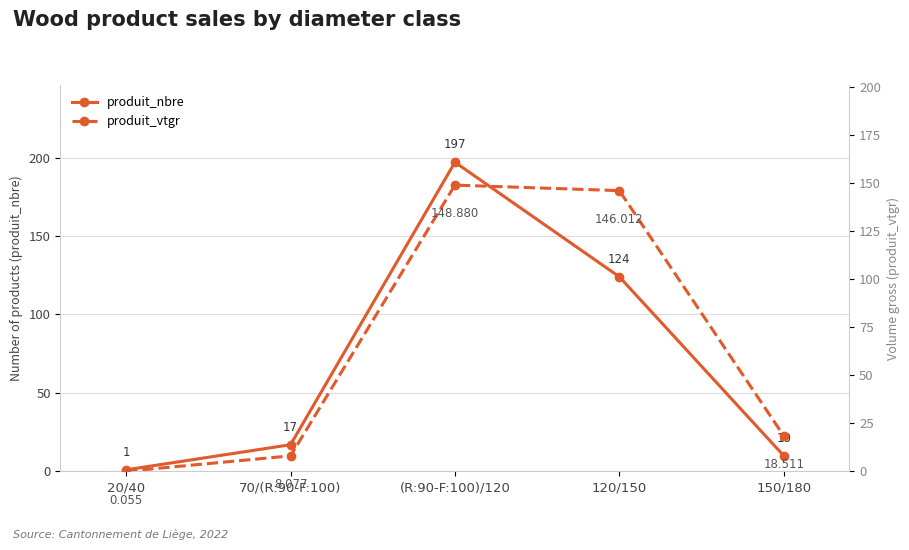

What is the label of the 4th point from the right?

70/(R:90-F:100)